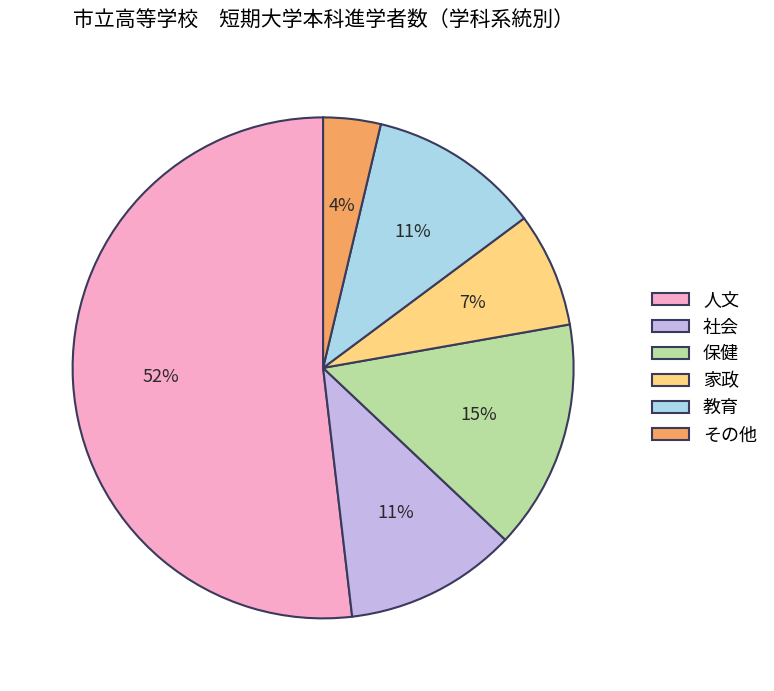

Do 家政 and その他 together represent more than half of the pie?

No